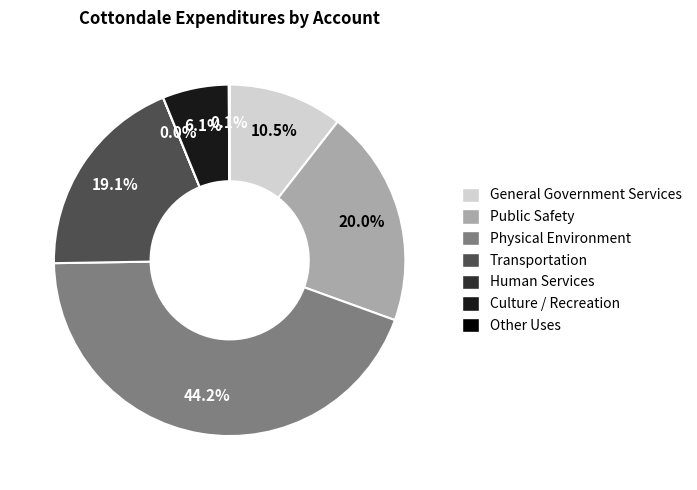

Which category has the biggest portion of the pie?

Physical Environment